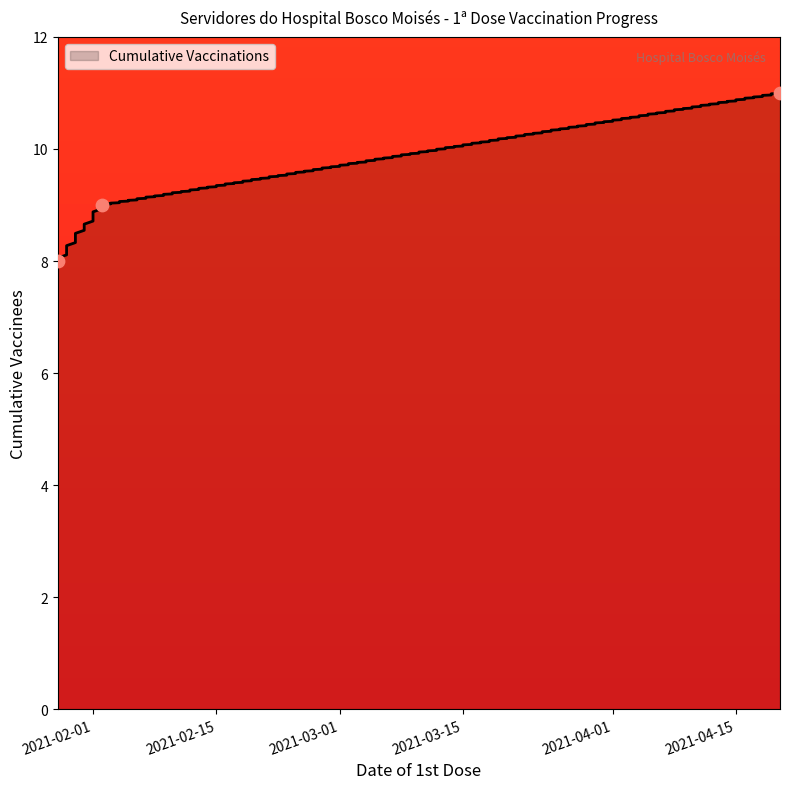

Between 2021-01-28 and 2021-04-20, which is larger?

2021-04-20